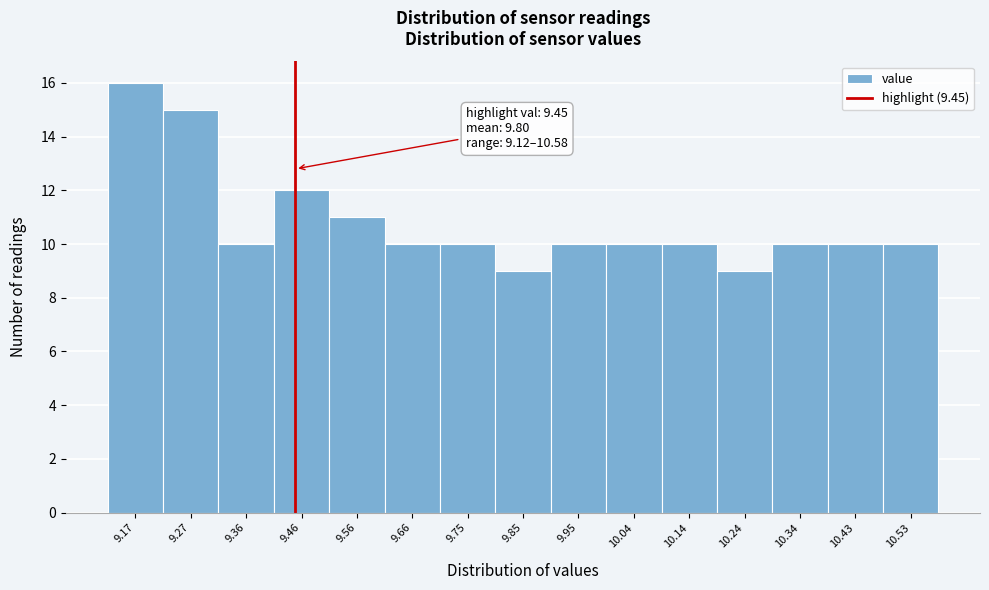

Over which range of the x-axis is the bar tallest?

9.12 to 9.22